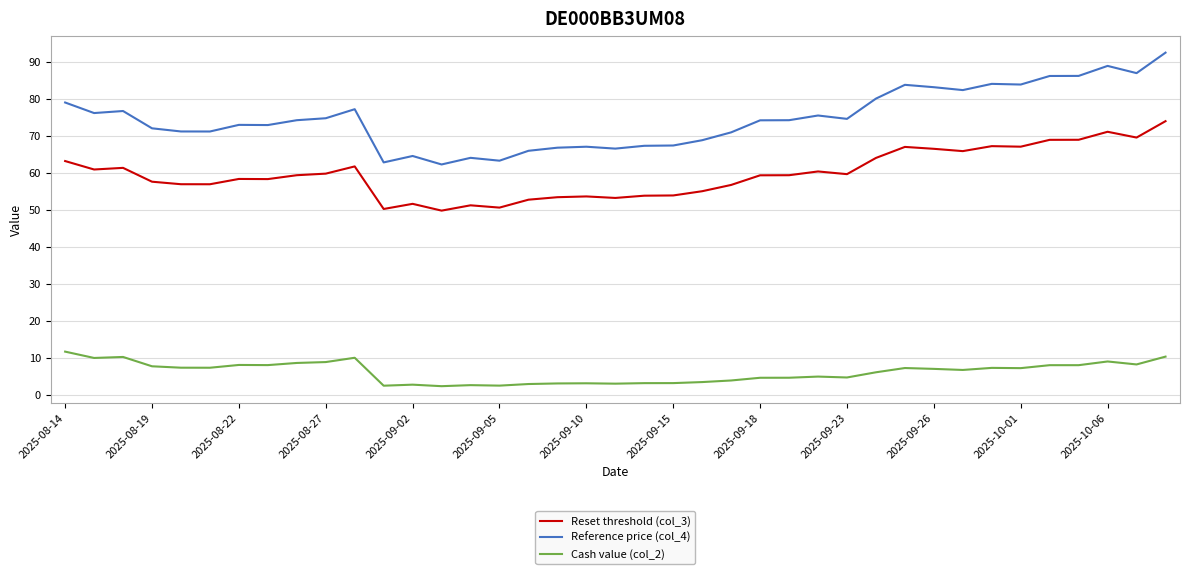

What is the maximum value for Reference price (col_4)?

92.5